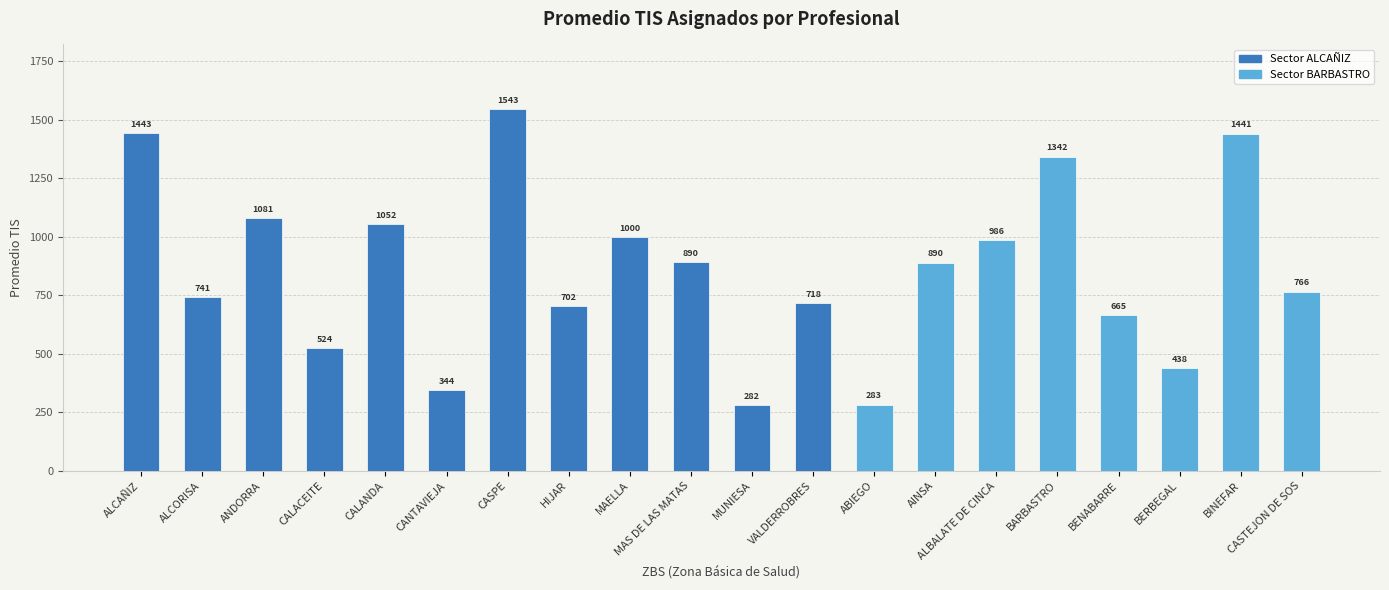

Are the bars grouped side by side (vs. stacked)?

No